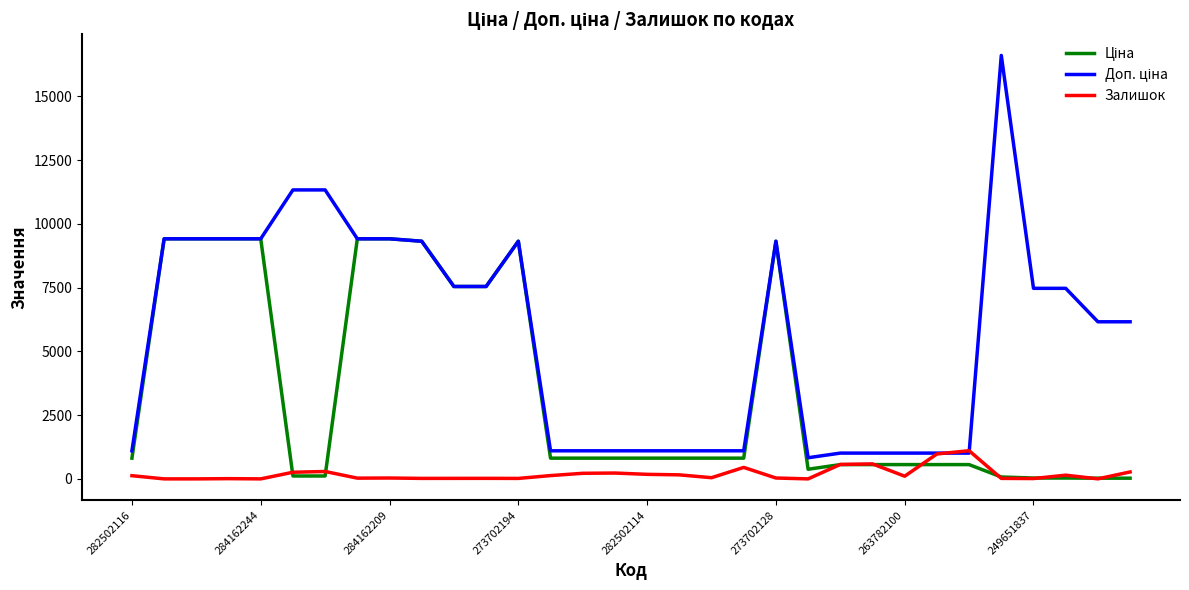

What is the maximum value shown in the chart?

16609.5